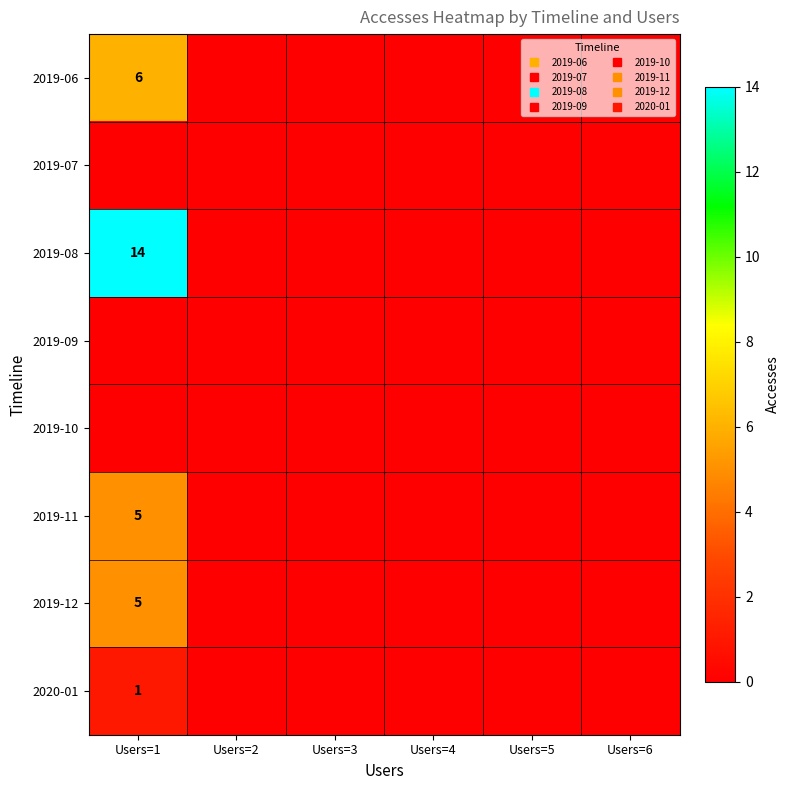

How many categories are shown in the chart?

6